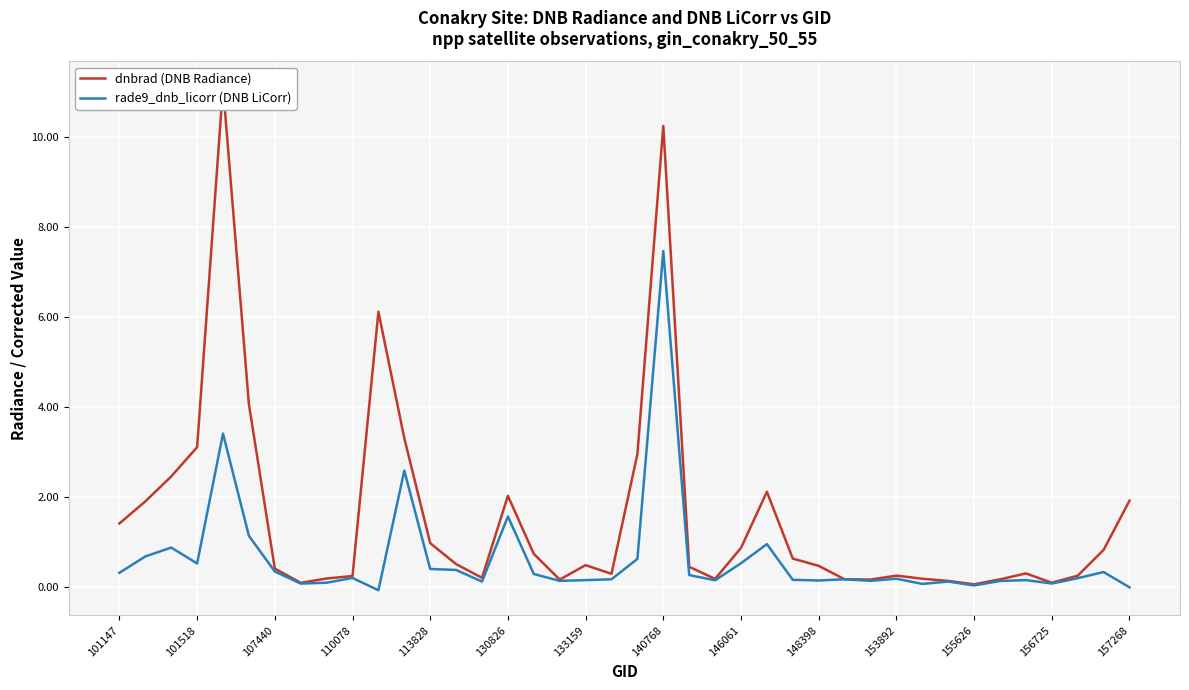

What is the average value of the dnbrad (DNB Radiance) series?

1.6